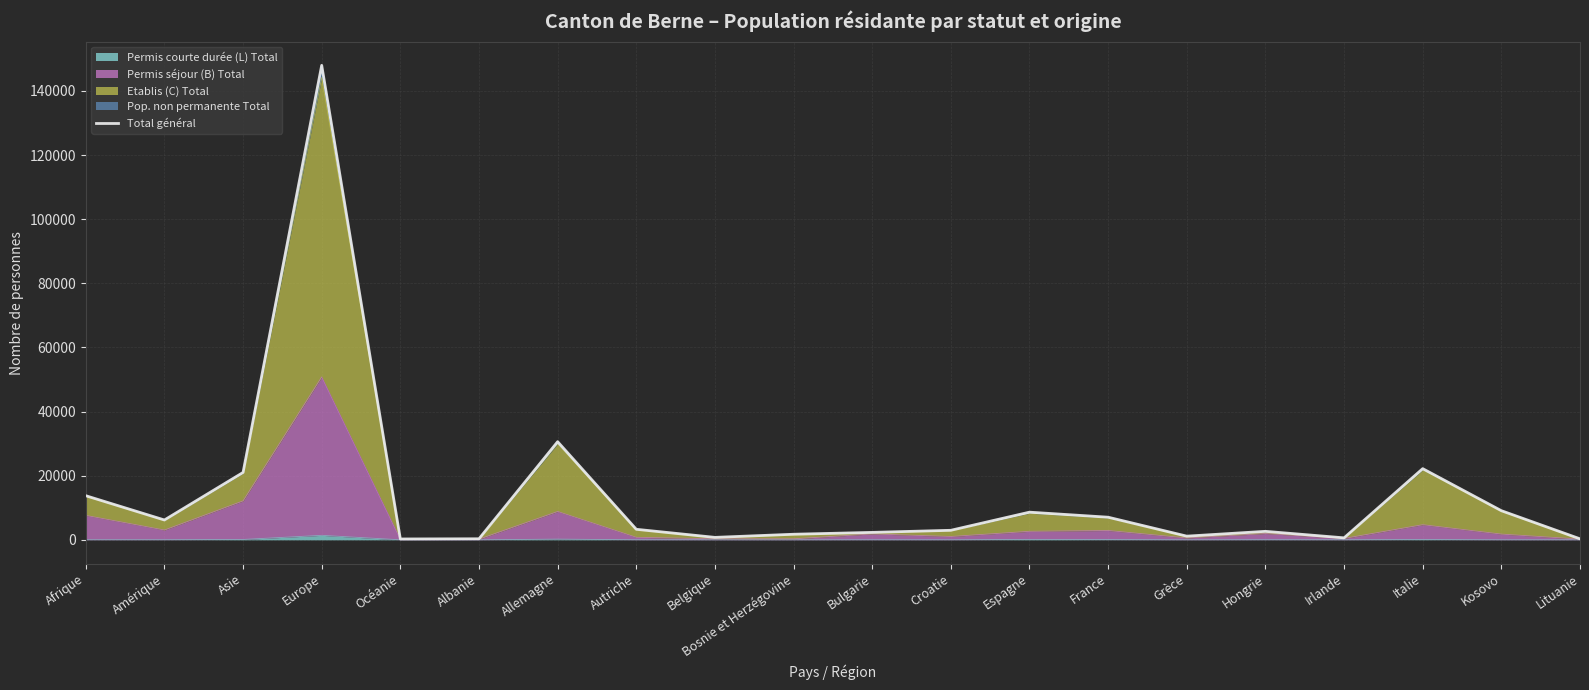

What is the difference between the maximum and minimum values?

147723